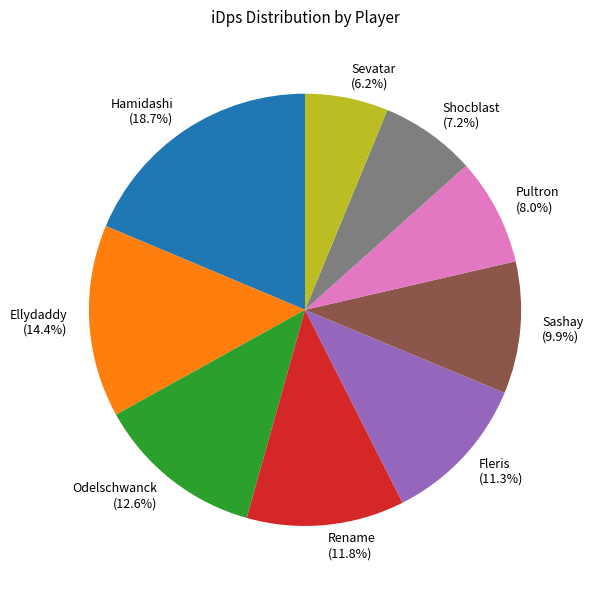

Between Sashay and Odelschwanck, which is larger?

Odelschwanck